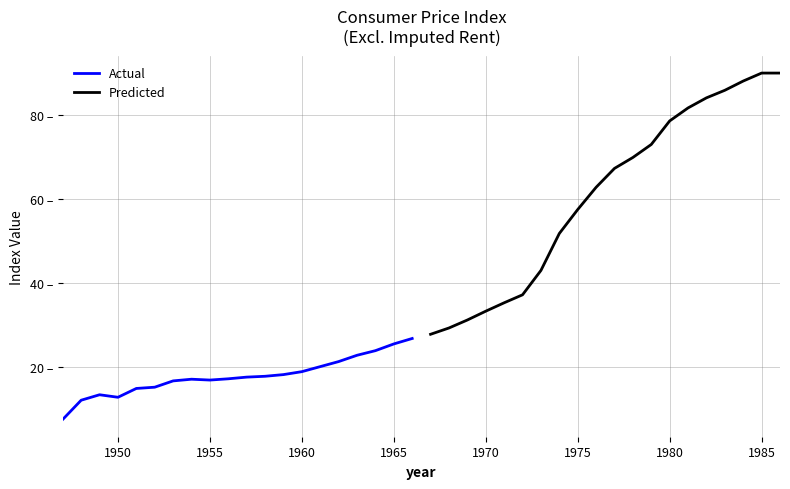

At how many categories does at least one series exceed 48?

13